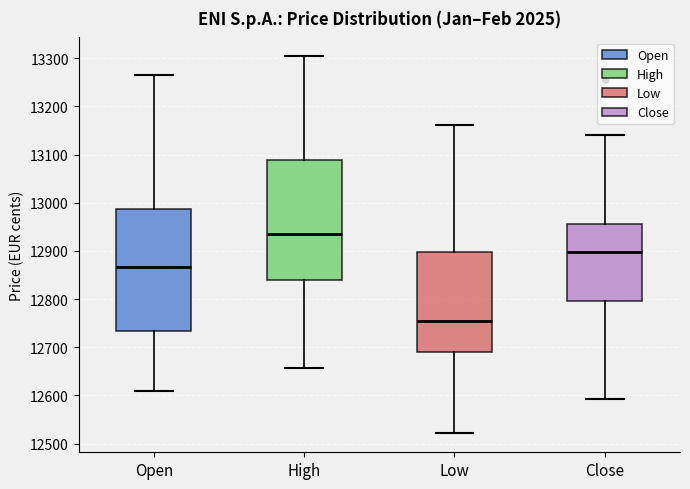

Which box has the highest median line?

High